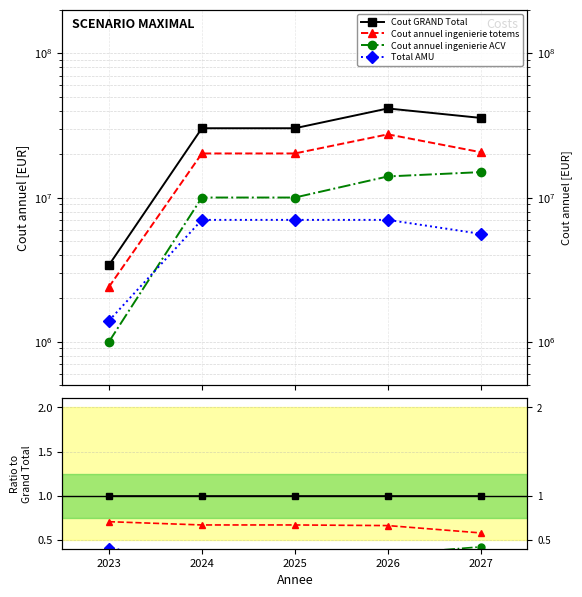

What is the difference between the highest and lowest values at 2027?

0.8